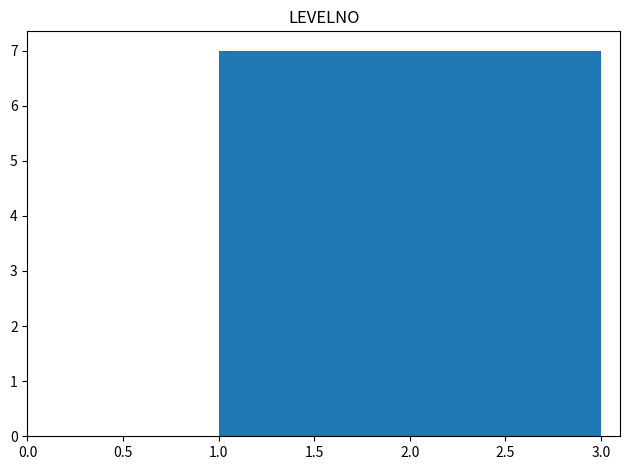

How tall is the bar that spans 1.65 to 2.35 on the x-axis? Neither the bar edges nor the heights are printed on the chart, so give them approximately, as read against the axes.

7